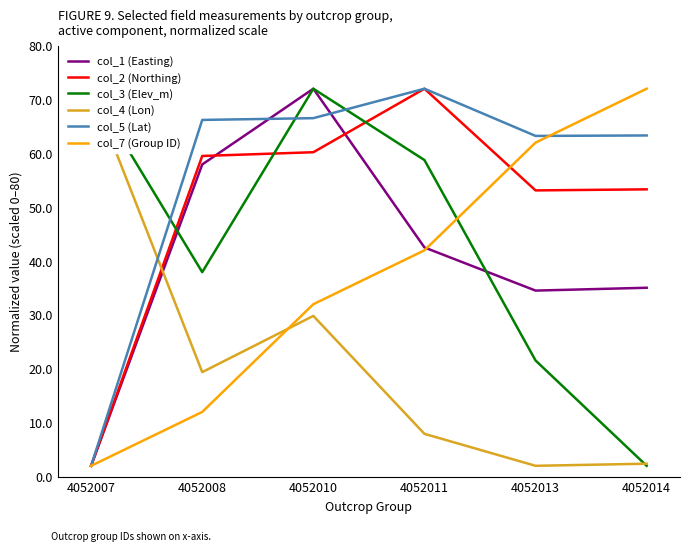

What is the value of the col_5 (Lat) point at the 4th from the left?

72.0